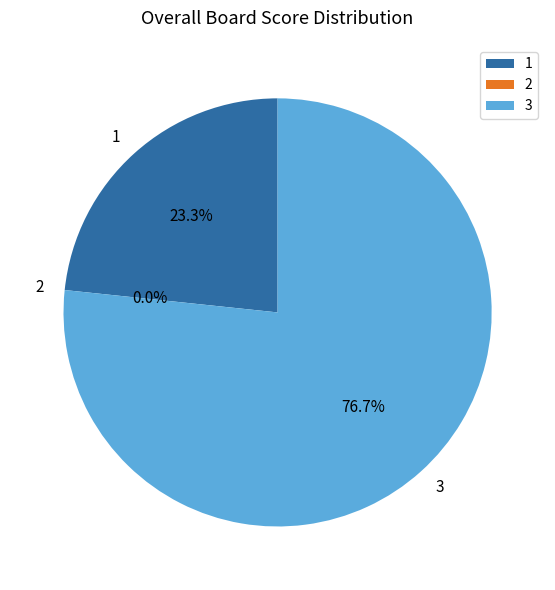

How much of the chart is everything except 1?

76.7%